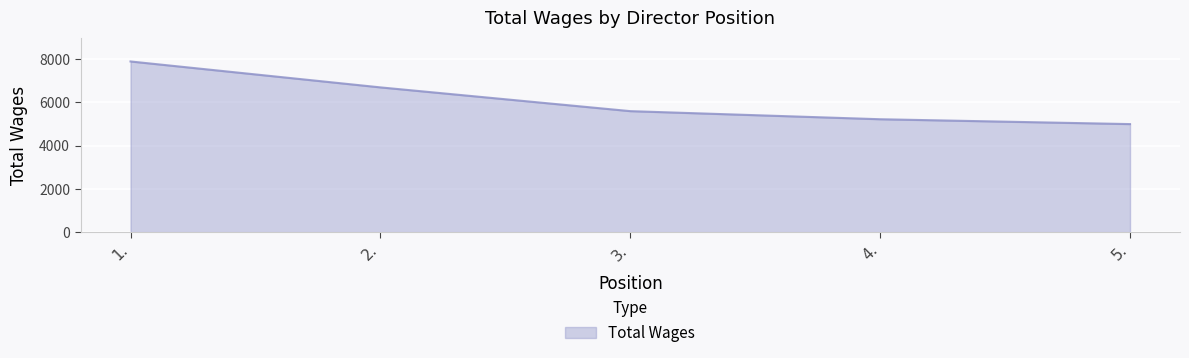

What is the minimum value shown in the chart?

5000